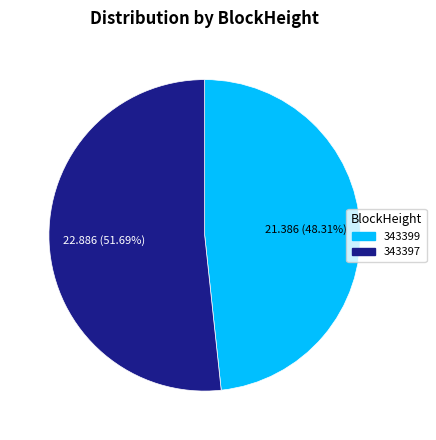

How many segments does this pie chart have?

2